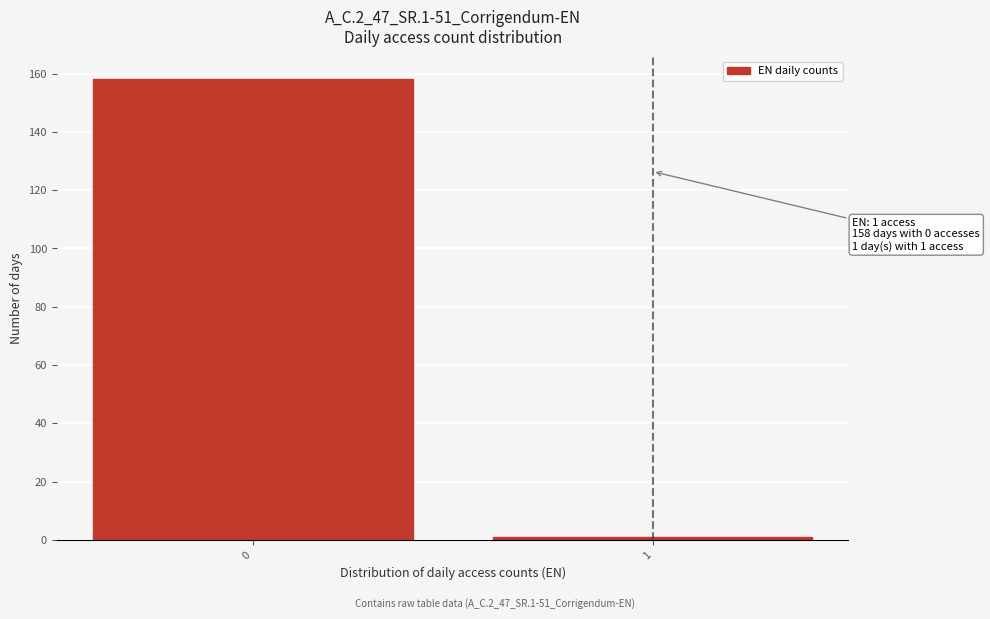

Reading left to right, transcribe all the data shown in this chart.

0=158	1=1